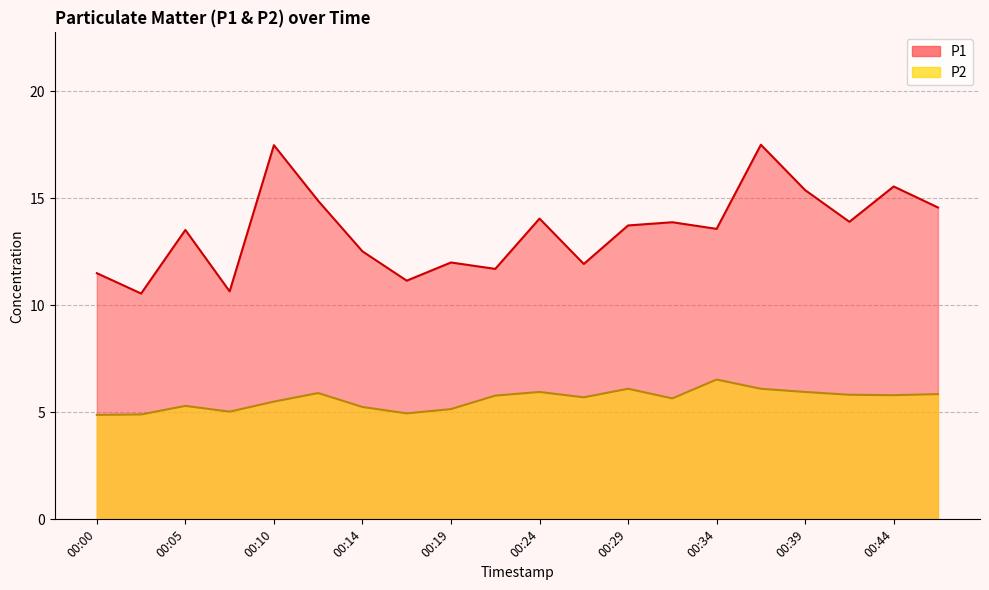

Rank the categories by P2 value from lowest to highest.

00:00, 00:02, 00:17, 00:07, 00:19, 00:14, 00:05, 00:10, 00:31, 00:27, 00:22, 00:44, 00:41, 00:46, 00:12, 00:24, 00:39, 00:29, 00:36, 00:34